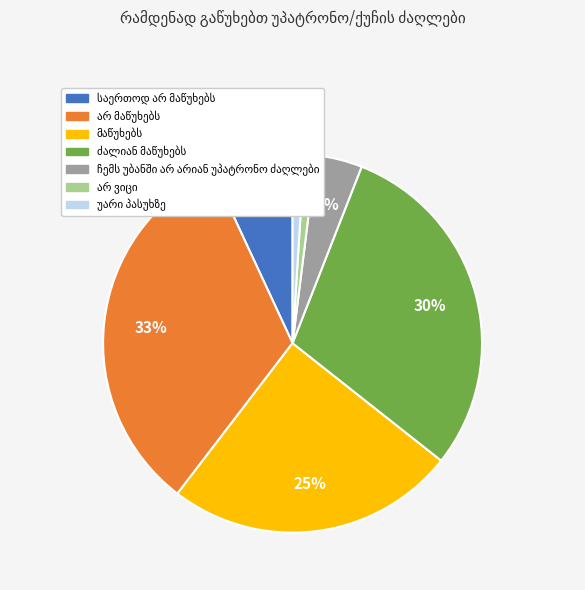

To the nearest percent, what is the difference between the largest and smallest slice percentages?

32%